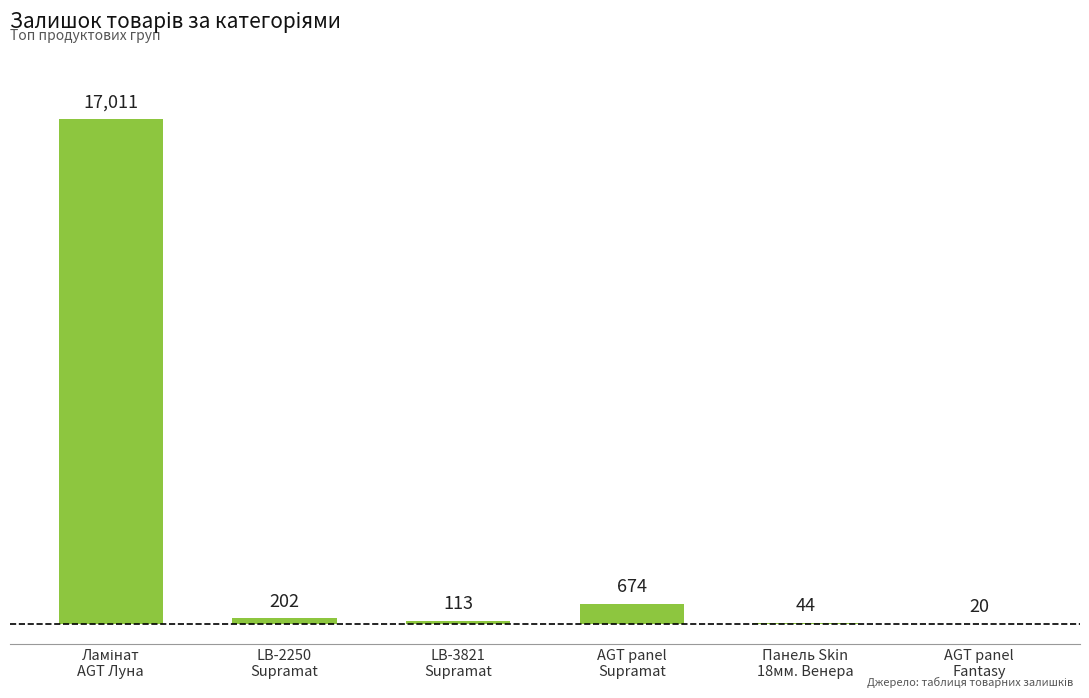

What is the greatest value displayed?

17011